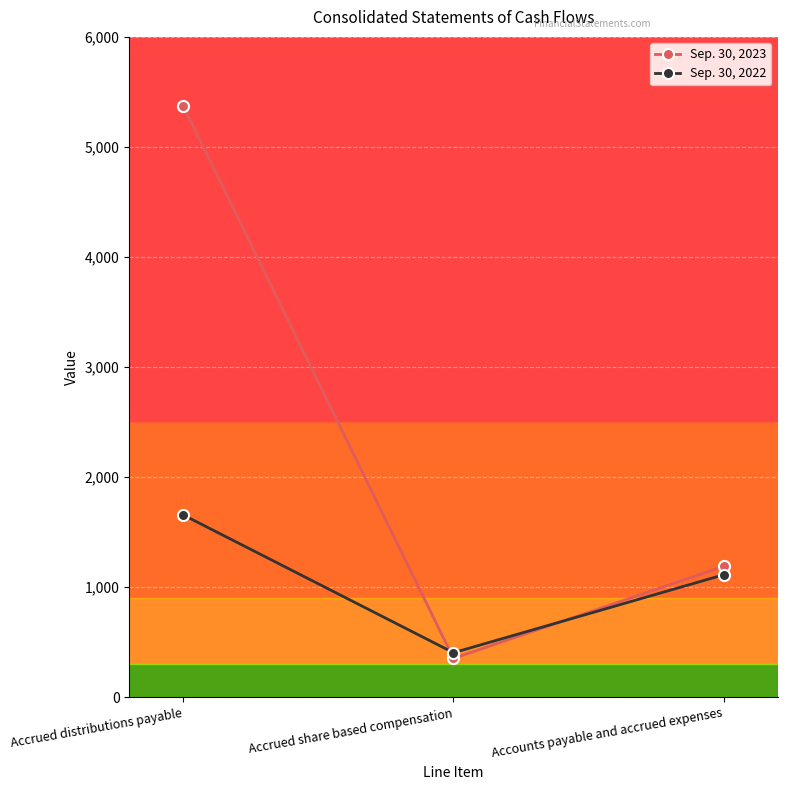

True or false: Sep. 30, 2022 has a value of 1656 at Accrued distributions payable.

True